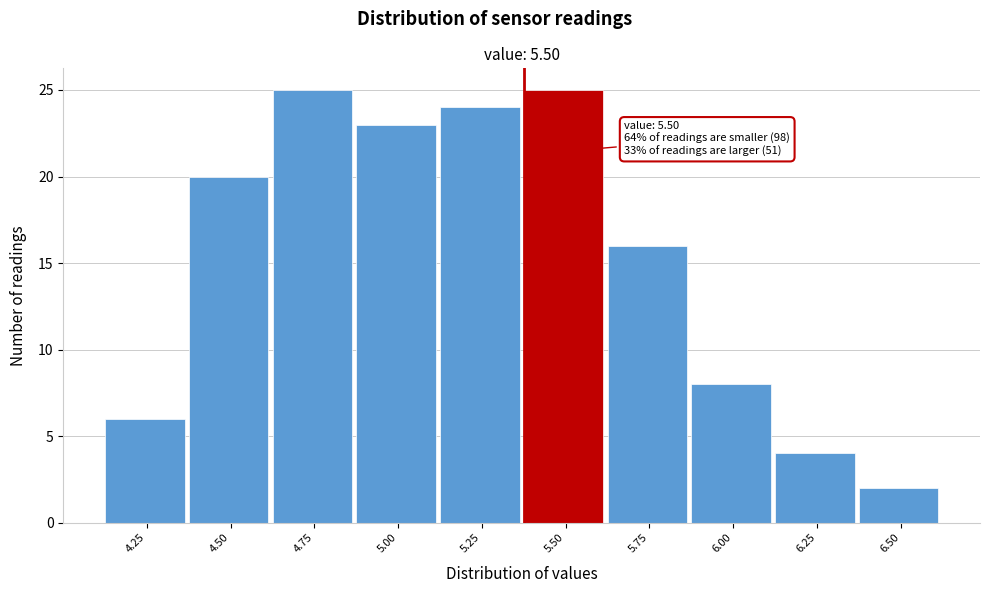

Reading right to left, extract all data points from this chart.

2	4	8	16	25	24	23	25	20	6